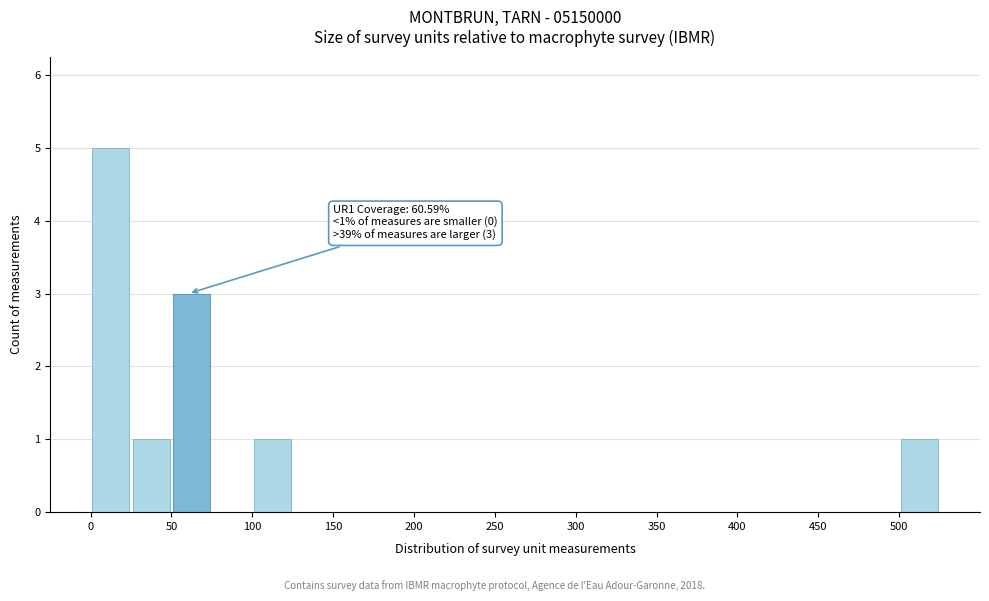

Over which range of the x-axis is the bar tallest?

0 to 25